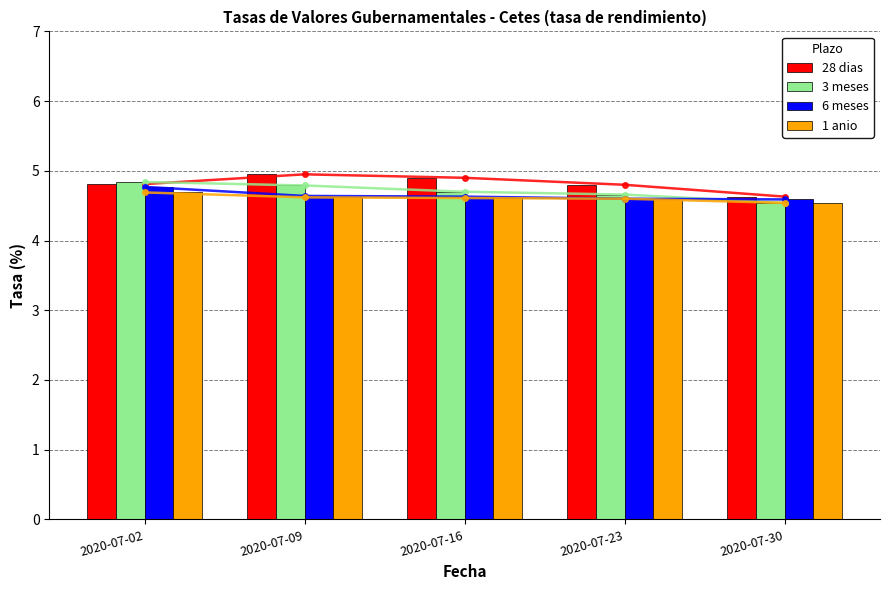

What are all the series names shown in the legend?

28 dias, 3 meses, 6 meses, 1 anio